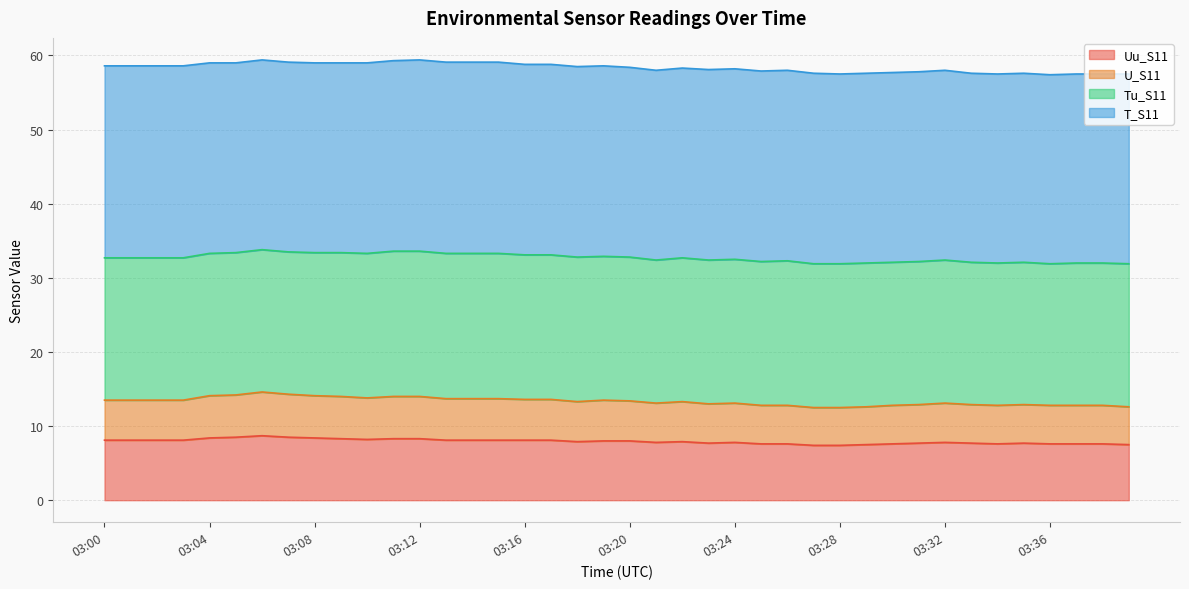

The value of Uu_S11 at 03:28 is 12.6. True or false?

False